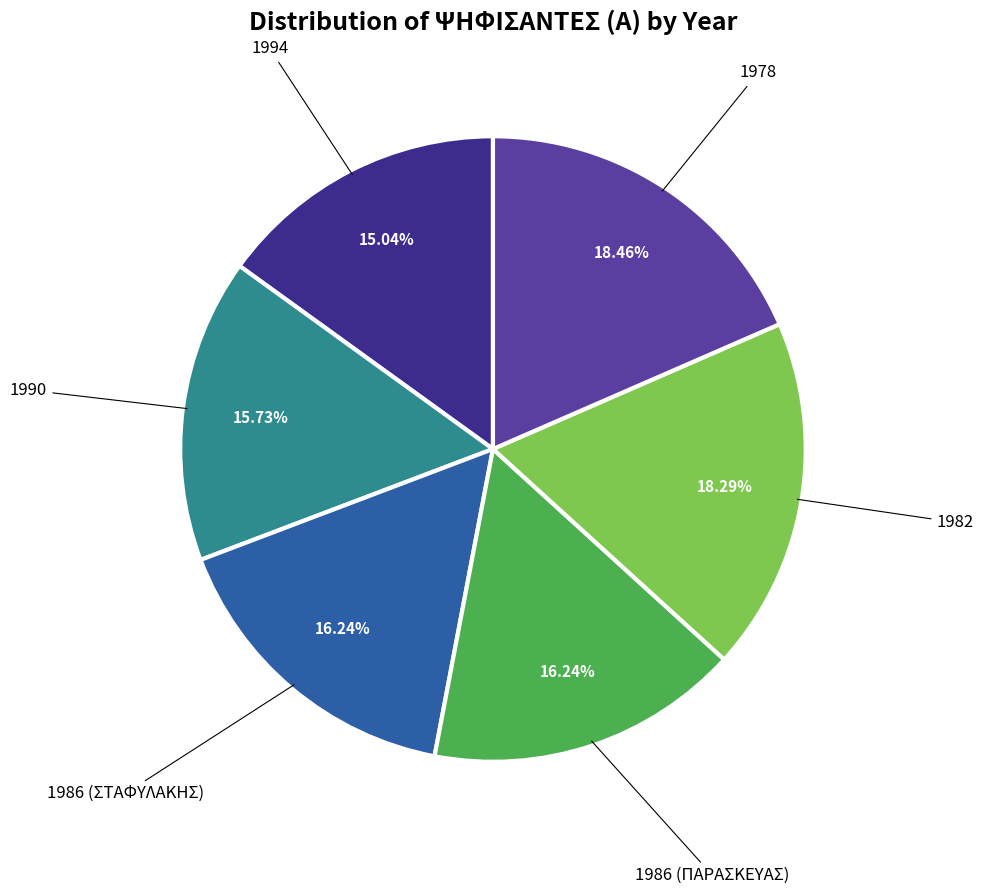

Does any single category account for the majority?

No